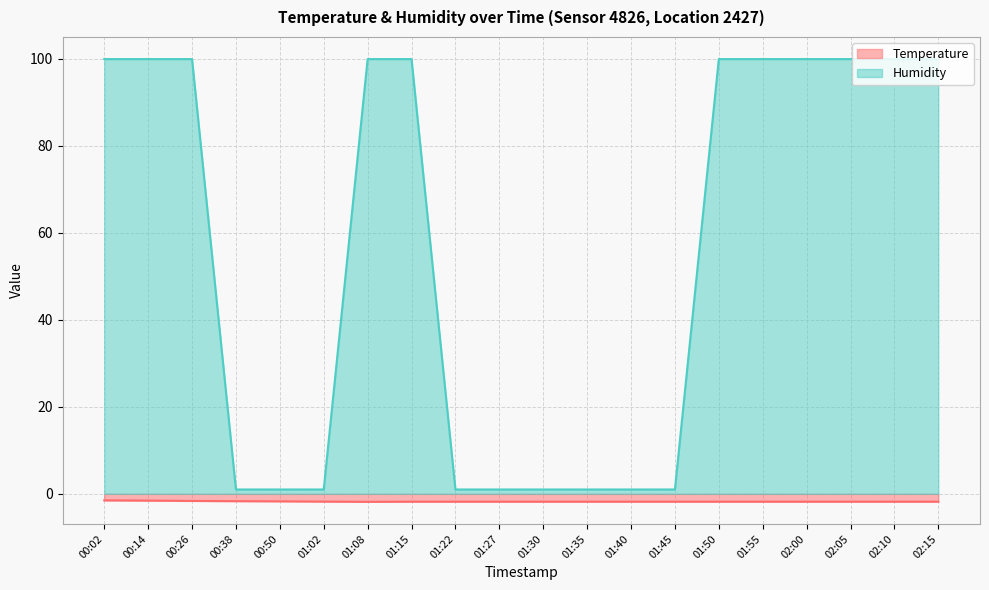

How many values in the Humidity series are below 99?

9